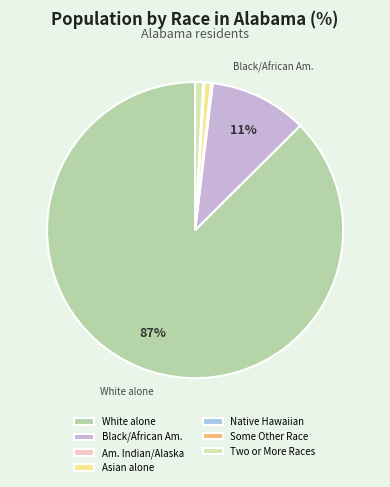

What percentage is the Two or More Races slice, to the nearest percent?

1%